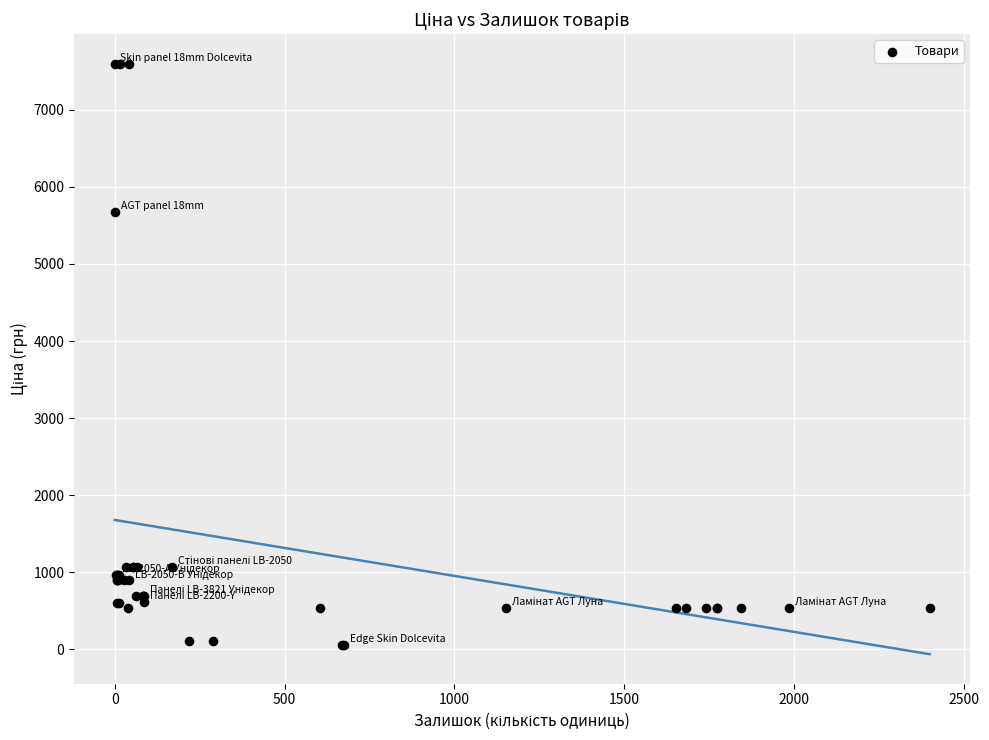

What Y value in the scatter plot is closest to 3826?

5673.8